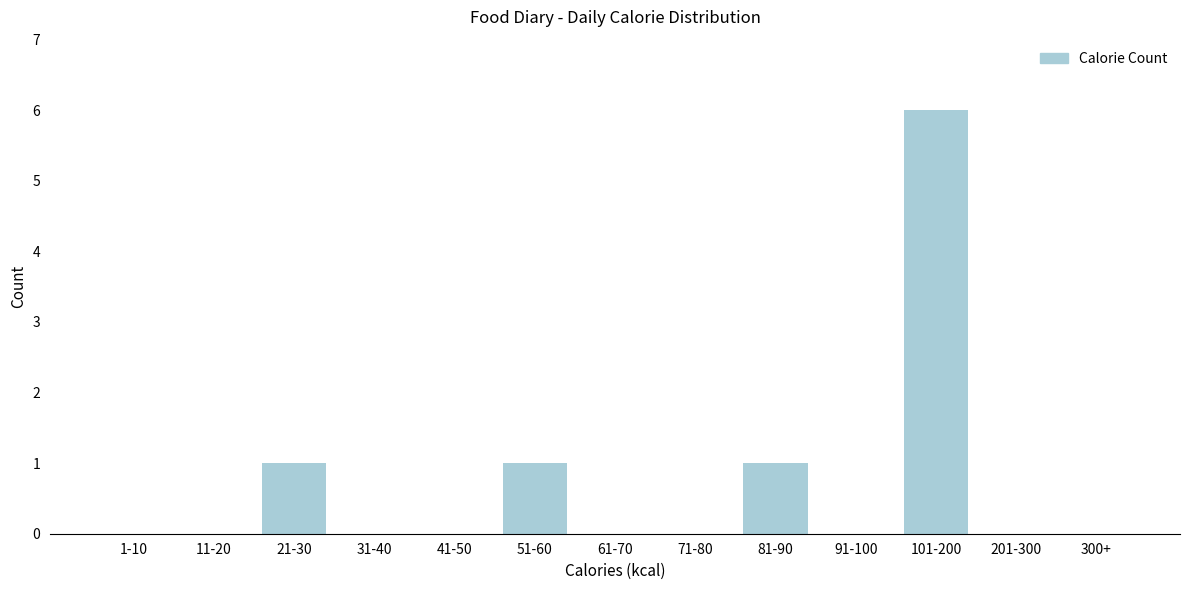

Reading right to left, transcribe all the data shown in this chart.

300+=0	201-300=0	101-200=6	91-100=0	81-90=1	71-80=0	61-70=0	51-60=1	41-50=0	31-40=0	21-30=1	11-20=0	1-10=0